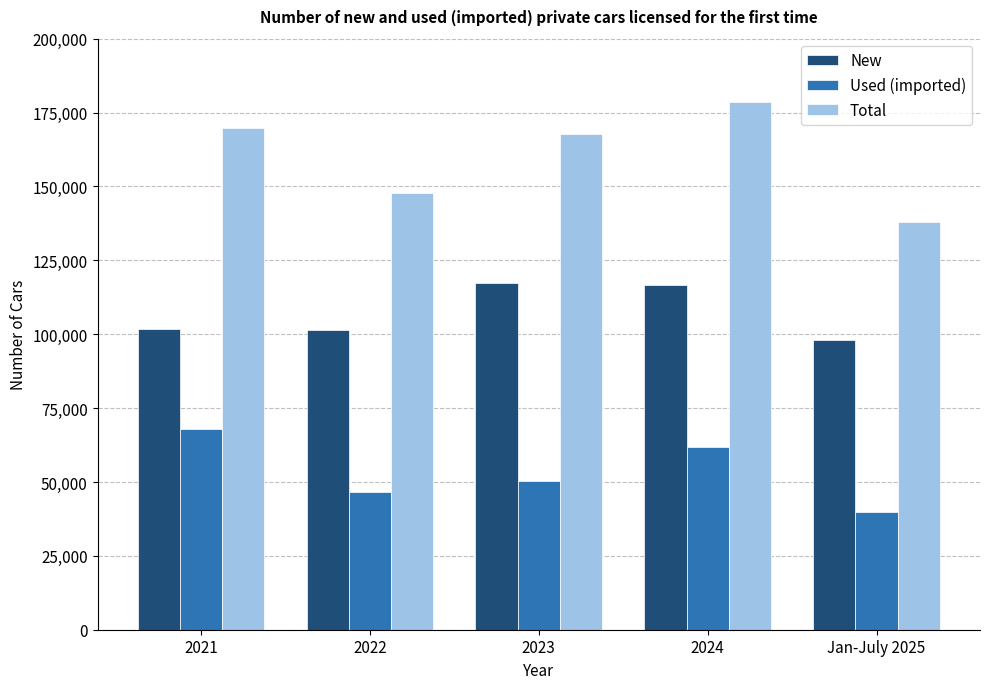

Rank the series by their average value, from highest to lowest.

Total, New, Used (imported)